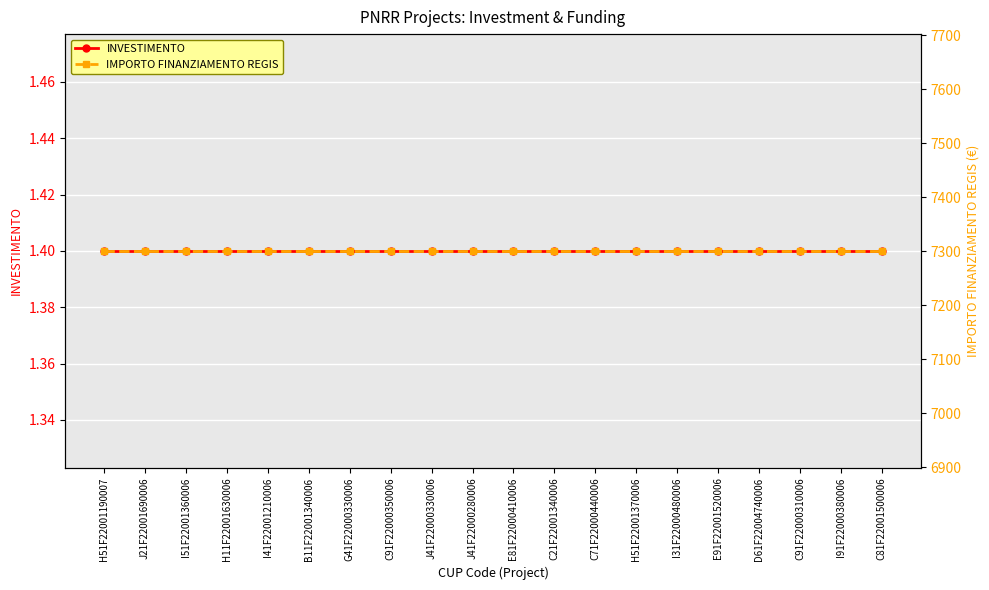

Reading left to right, transcribe all the data shown in this chart.

INVESTIMENTO: H51F22001190007=1.4	J21F22001690006=1.4	I51F22001360006=1.4	H11F22001630006=1.4	I41F22001210006=1.4	B11F22001340006=1.4	G41F22000330006=1.4	C91F22000350006=1.4	J41F22000330006=1.4	J41F22000280006=1.4	E81F22000410006=1.4	C21F22001340006=1.4	C71F22000440006=1.4	H51F22001370006=1.4	I31F22000480006=1.4	E91F22001520006=1.4	D61F22004740006=1.4	C91F22000310006=1.4	I91F22000380006=1.4	C81F22001500006=1.4
IMPORTO FINANZIAMENTO REGIS: H51F22001190007=7301.0	J21F22001690006=7301.0	I51F22001360006=7301.0	H11F22001630006=7301.0	I41F22001210006=7301.0	B11F22001340006=7301.0	G41F22000330006=7301.0	C91F22000350006=7301.0	J41F22000330006=7301.0	J41F22000280006=7301.0	E81F22000410006=7301.0	C21F22001340006=7301.0	C71F22000440006=7301.0	H51F22001370006=7301.0	I31F22000480006=7301.0	E91F22001520006=7301.0	D61F22004740006=7301.0	C91F22000310006=7301.0	I91F22000380006=7301.0	C81F22001500006=7301.0